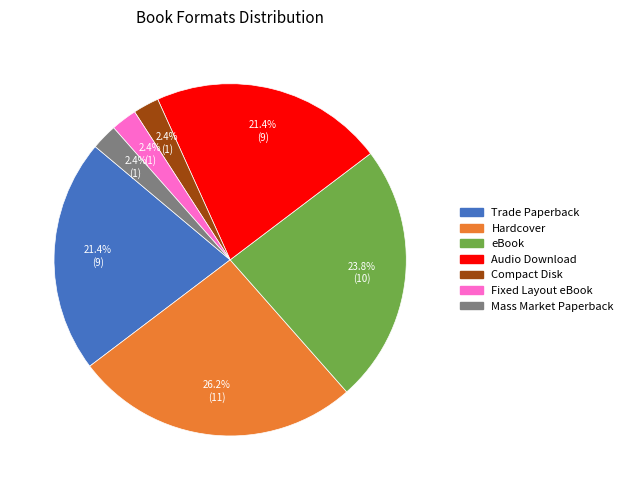

Which category has the biggest portion of the pie?

Hardcover